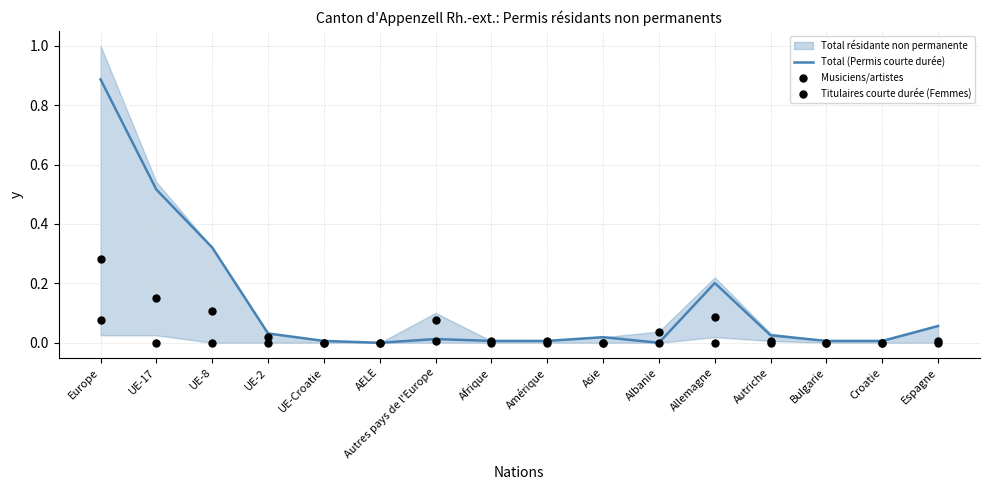

Which series contains the highest Y value?

Total (Permis courte durée)